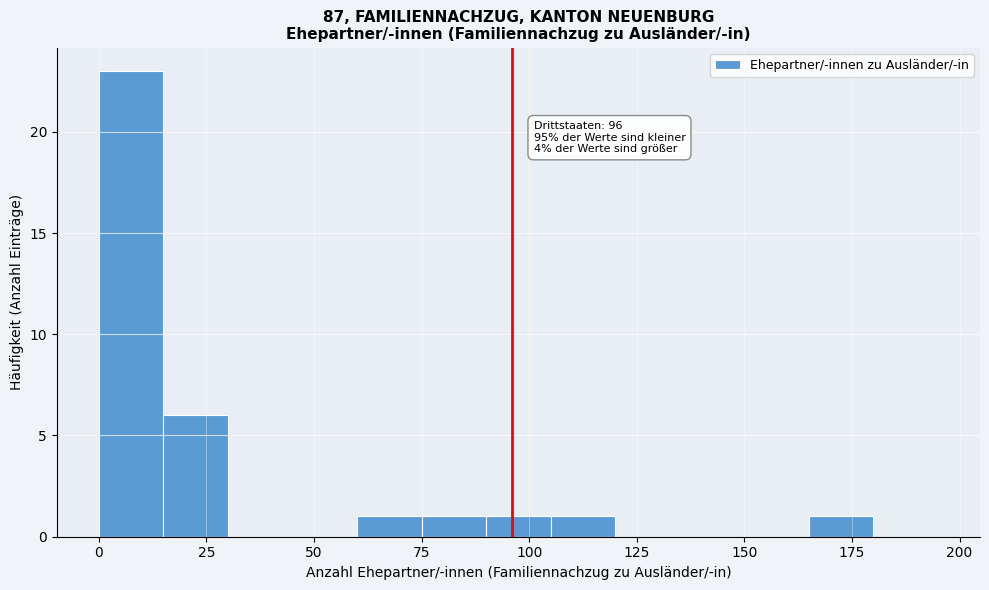

Around what value on the x-axis is the tallest bar? Give the approximate position of its centre, as read against the axis.

10